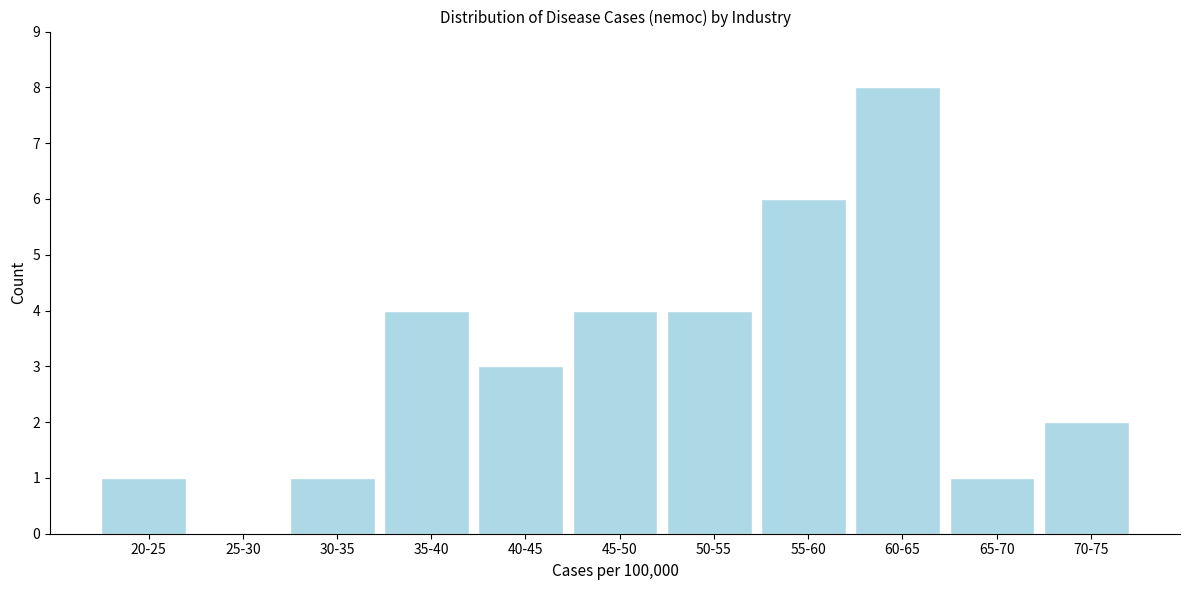

Reading right to left, transcribe all the data shown in this chart.

70-75=2	65-70=1	60-65=8	55-60=6	50-55=4	45-50=4	40-45=3	35-40=4	30-35=1	25-30=0	20-25=1